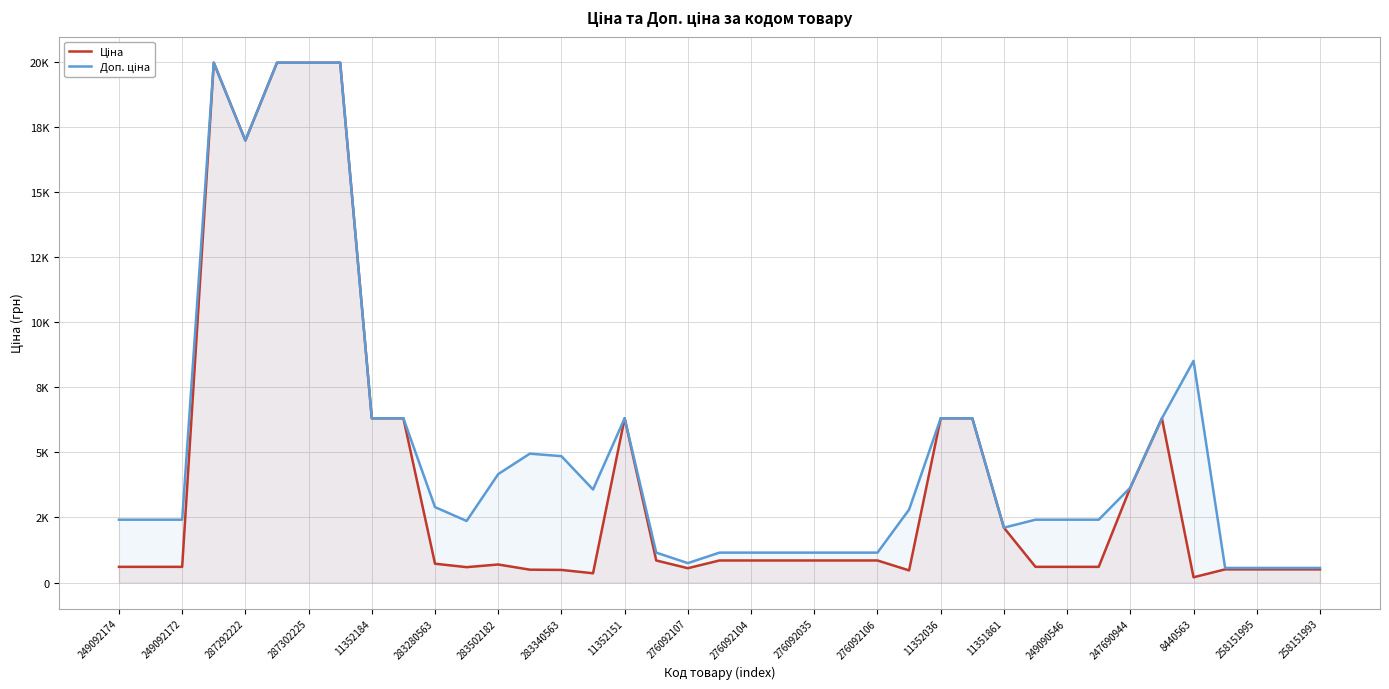

Does the chart have visible grid lines?

Yes